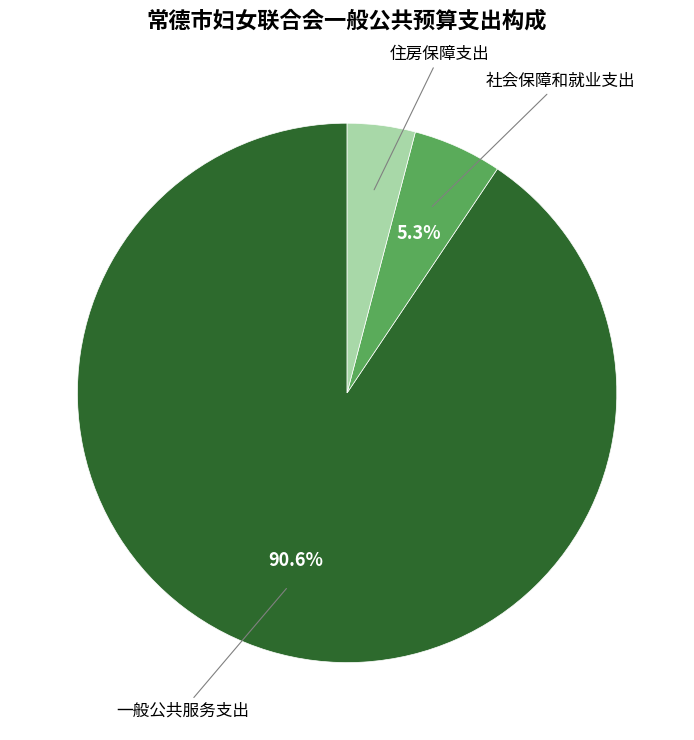

Is there a majority slice in this chart?

Yes